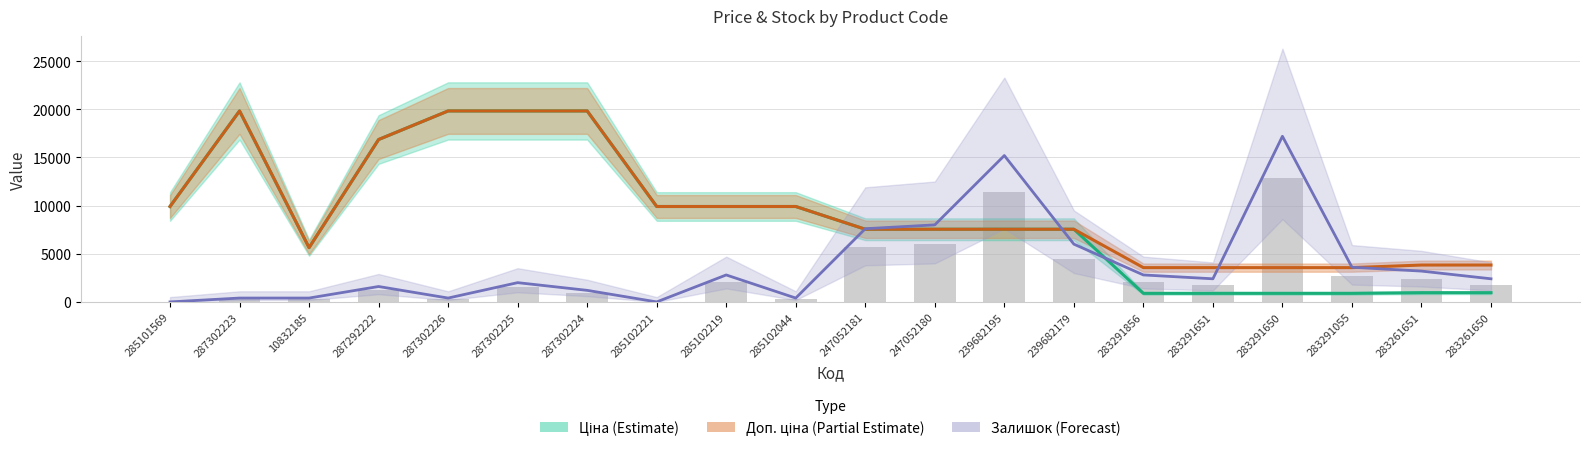

Between 283291651 and 283291055, which series saw the biggest shift?

Залишок (Forecast)